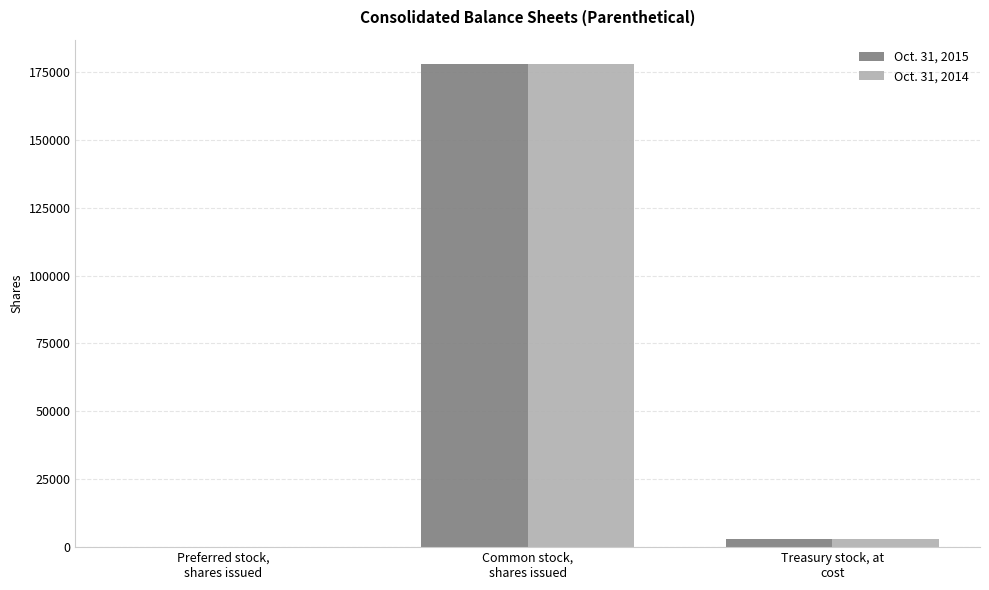

What is the greatest value displayed?

177931